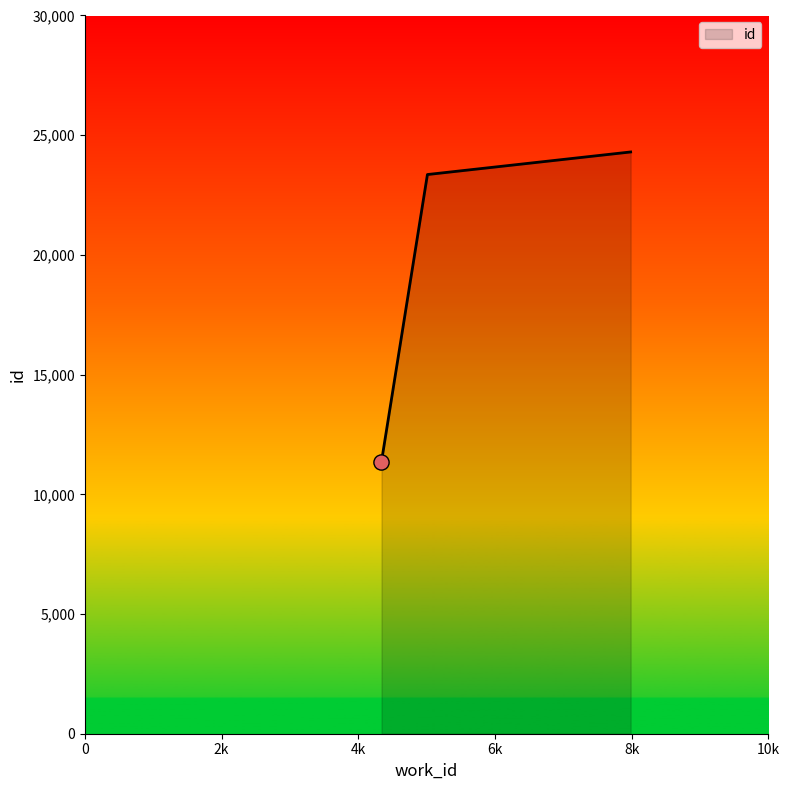

What is the average value?

19675